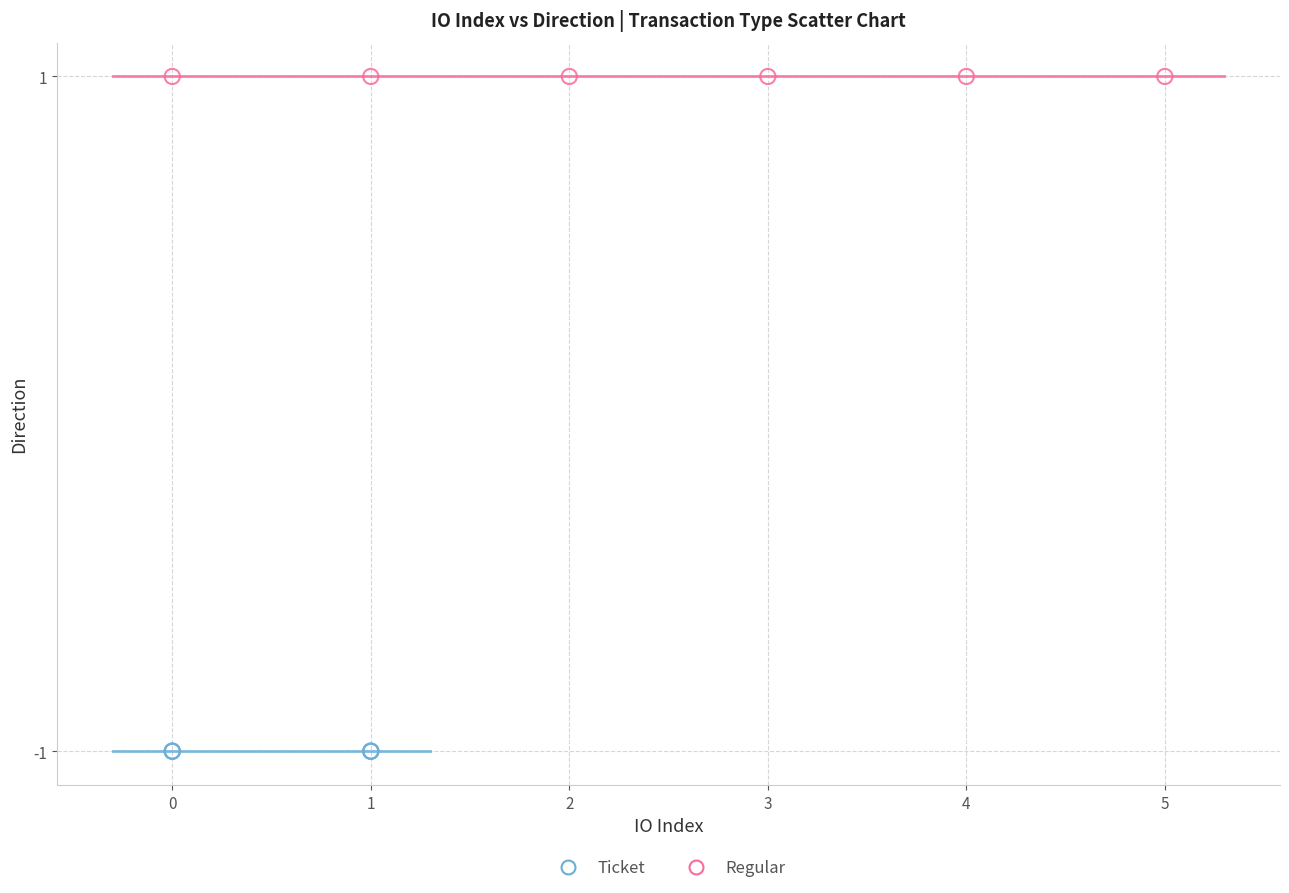

Which series reaches the maximum Y coordinate?

Regular